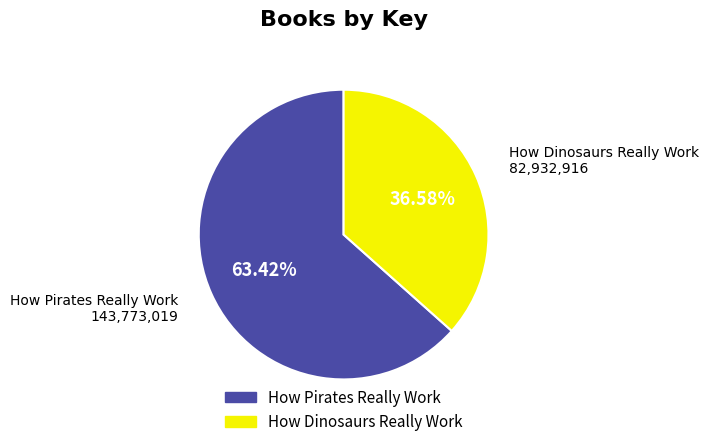

Combined, what portion of the pie is How Dinosaurs Really Work and How Pirates Really Work?

100.0%